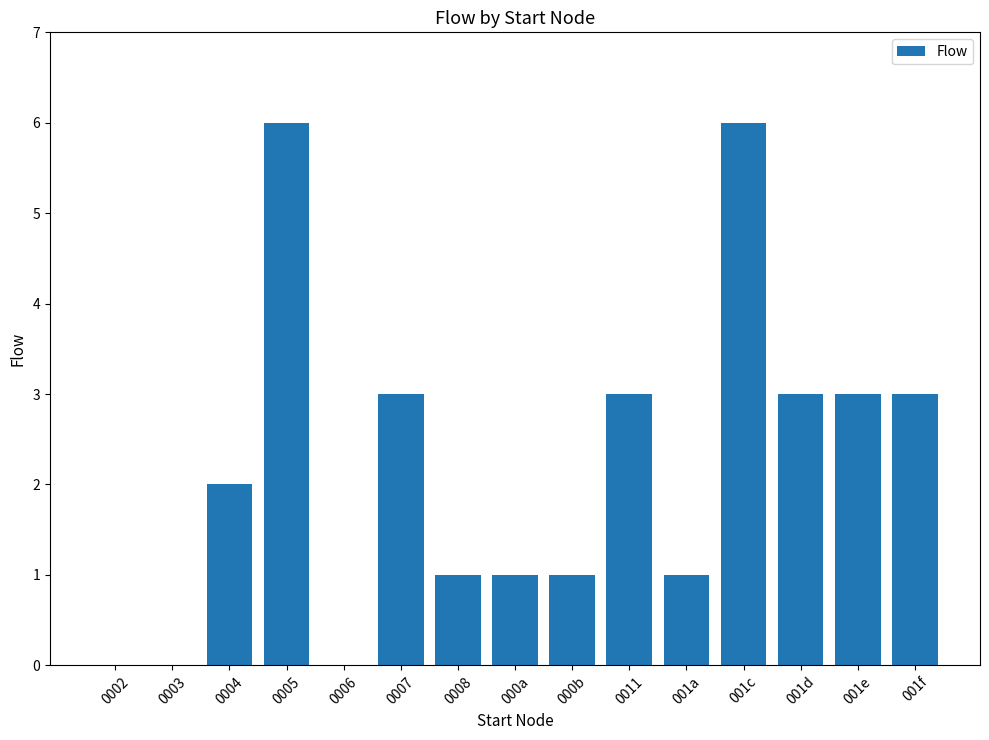

Does the chart contain stacked bars?

No